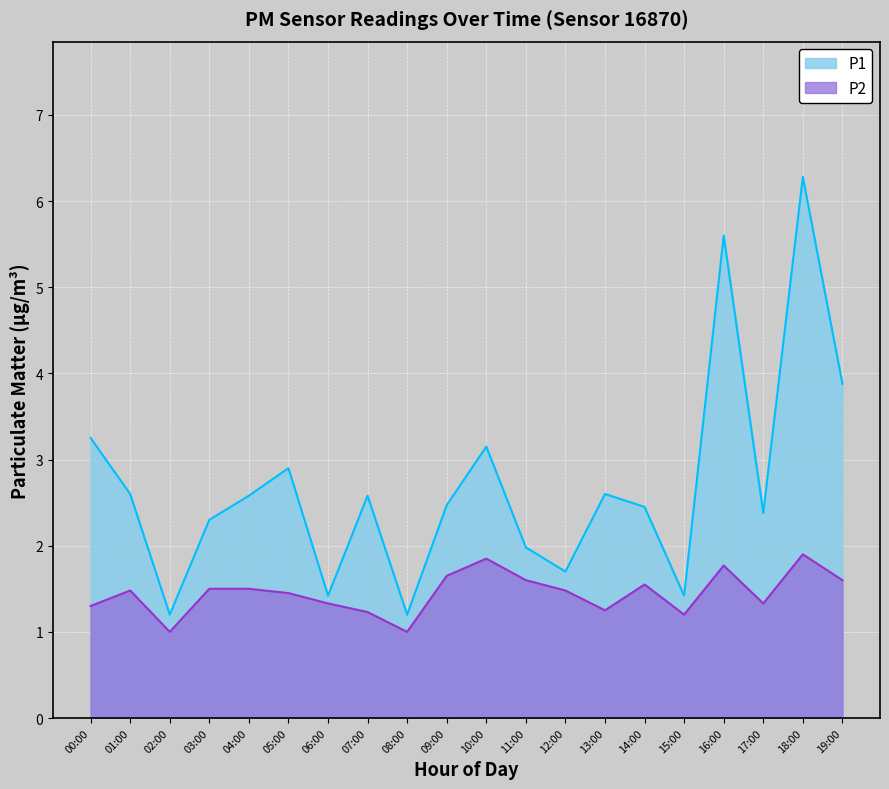

What is the average value of the P2 series?

1.4